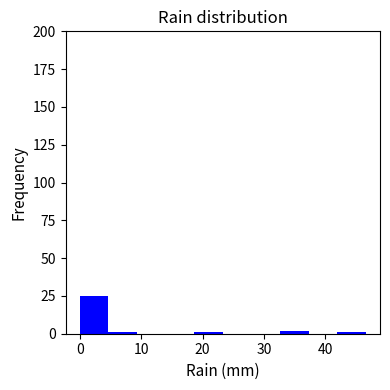

How tall is the bar that spans 0 to 5 on the x-axis? Neither the bar edges nor the heights are printed on the chart, so give them approximately, as read against the axes.

25